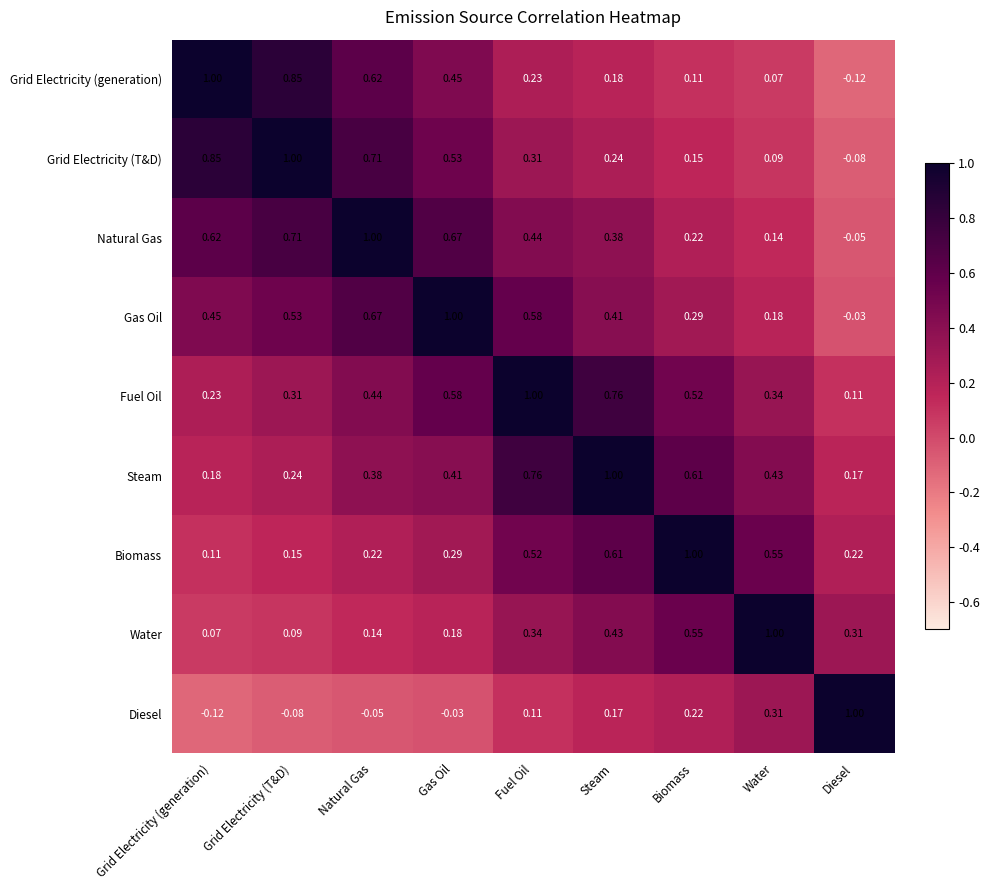

Where is Grid Electricity (generation) nearest to the value 0?

Water